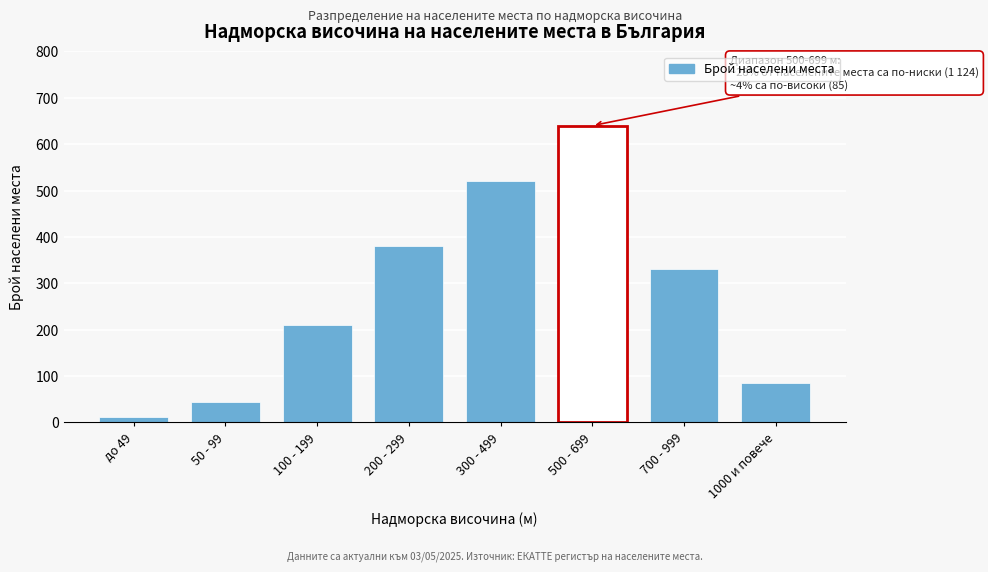

Reading left to right, extract all data points from this chart.

до 49=12	50 - 99=45	100 - 199=210	200 - 299=380	300 - 499=520	500 - 699=640	700 - 999=330	1000 и повече=85